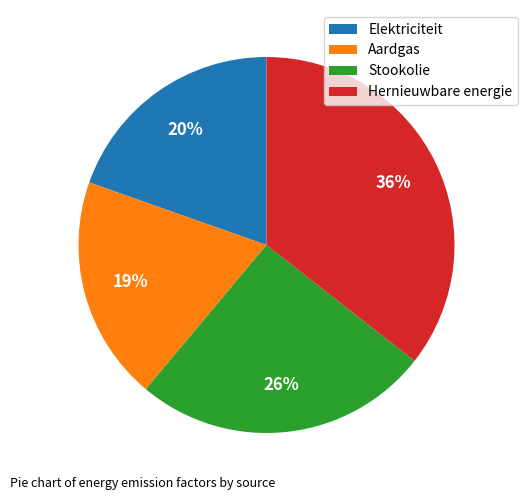

Is the sum of Aardgas and Elektriciteit greater than half?

No